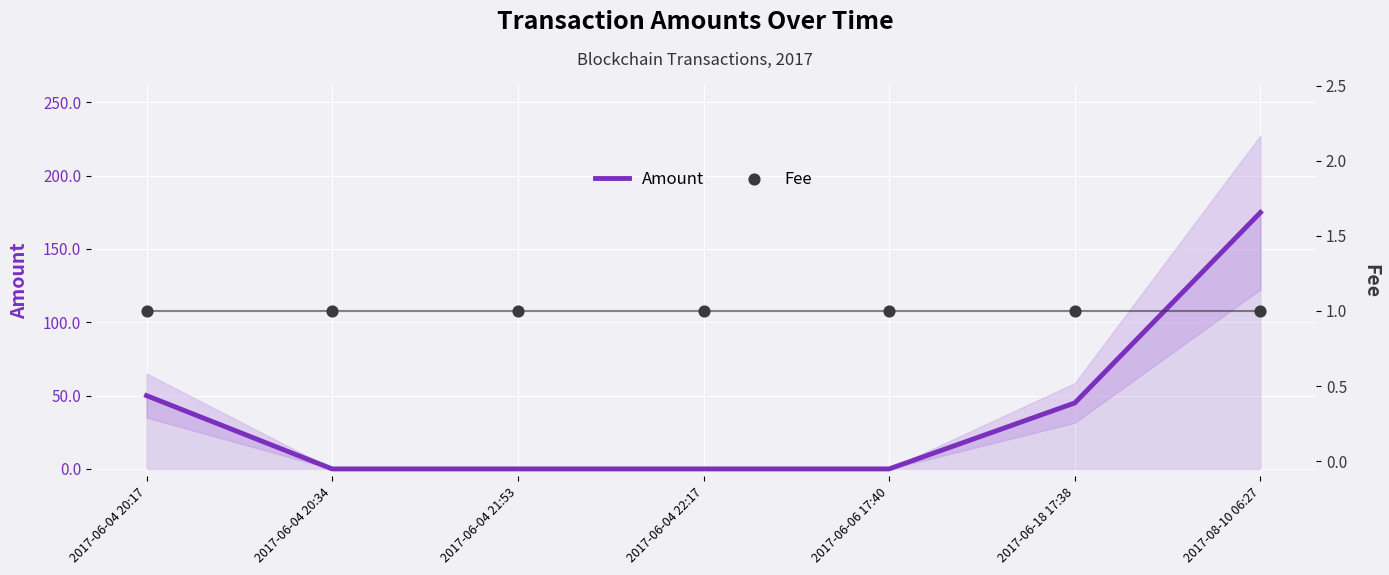

Is the value of Amount at 2017-06-04 22:17 greater than the value of Fee at 2017-06-04 20:34?

No